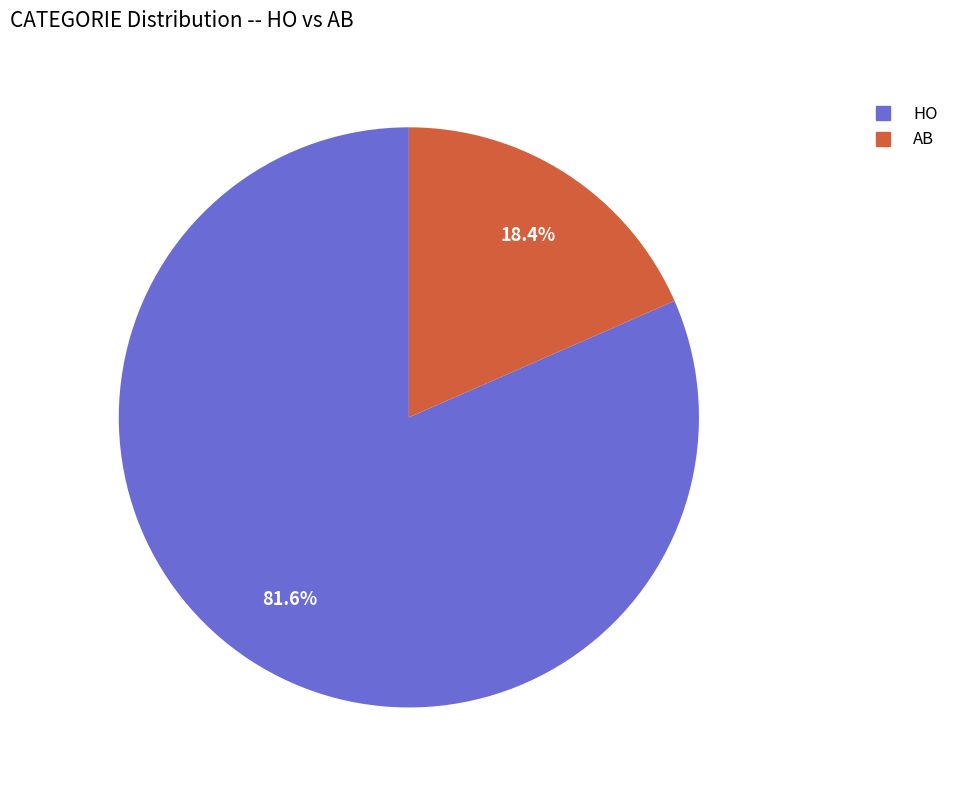

Rank the categories by value from lowest to highest.

AB, HO